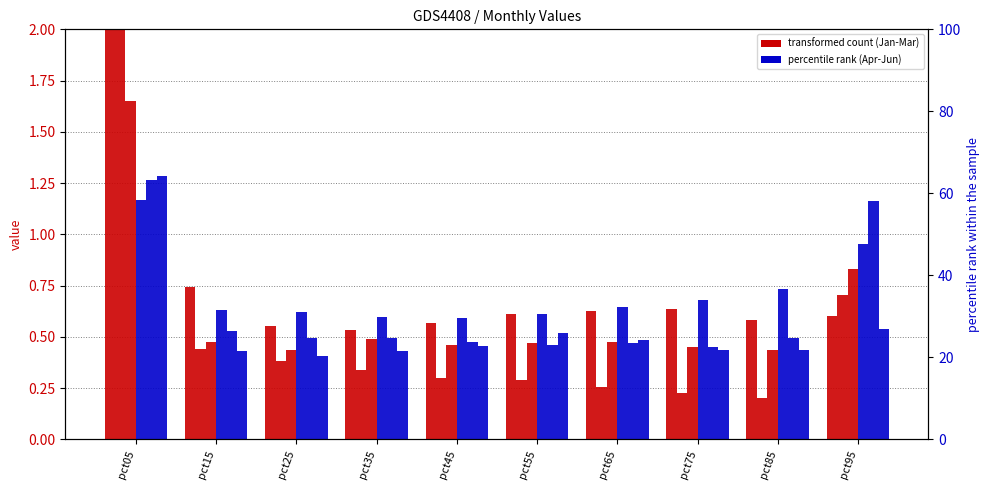

Between pct65 and pct75, which series saw the biggest shift?

Jun